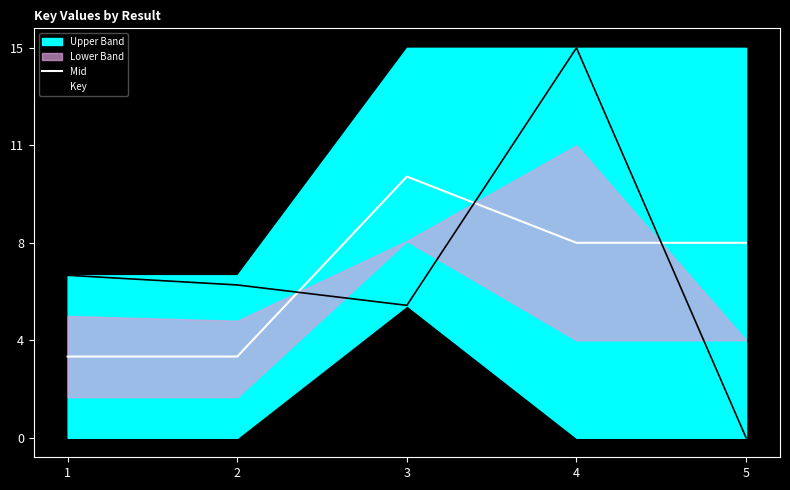

At which category is the sum across all series the highest?

4